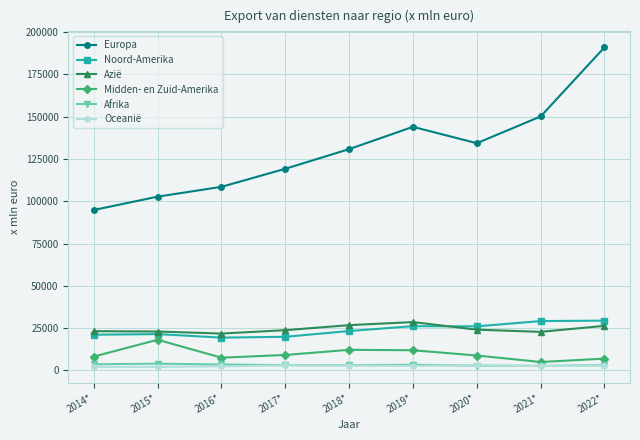

The Midden- en Zuid-Amerika series shows 7513 at 2016*. True or false?

True